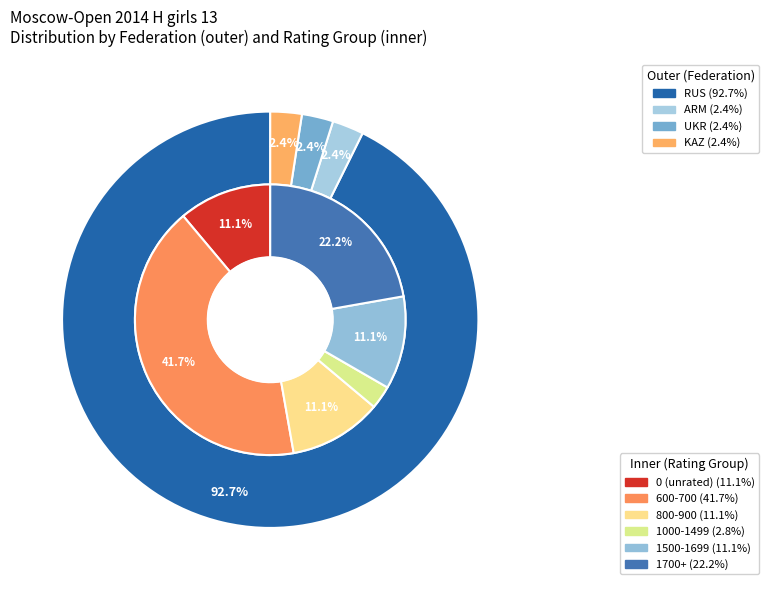

What is the majority slice?

RUS